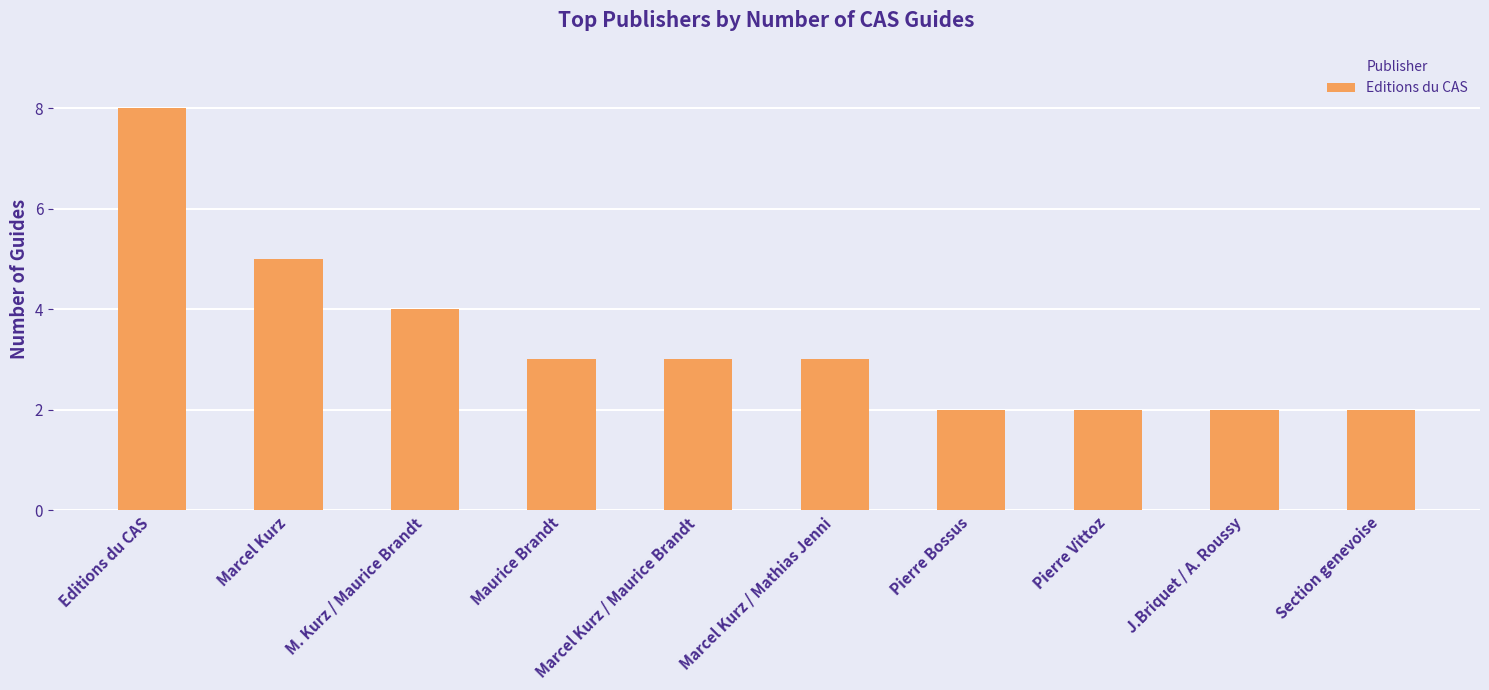

What is the minimum value shown in the chart?

2